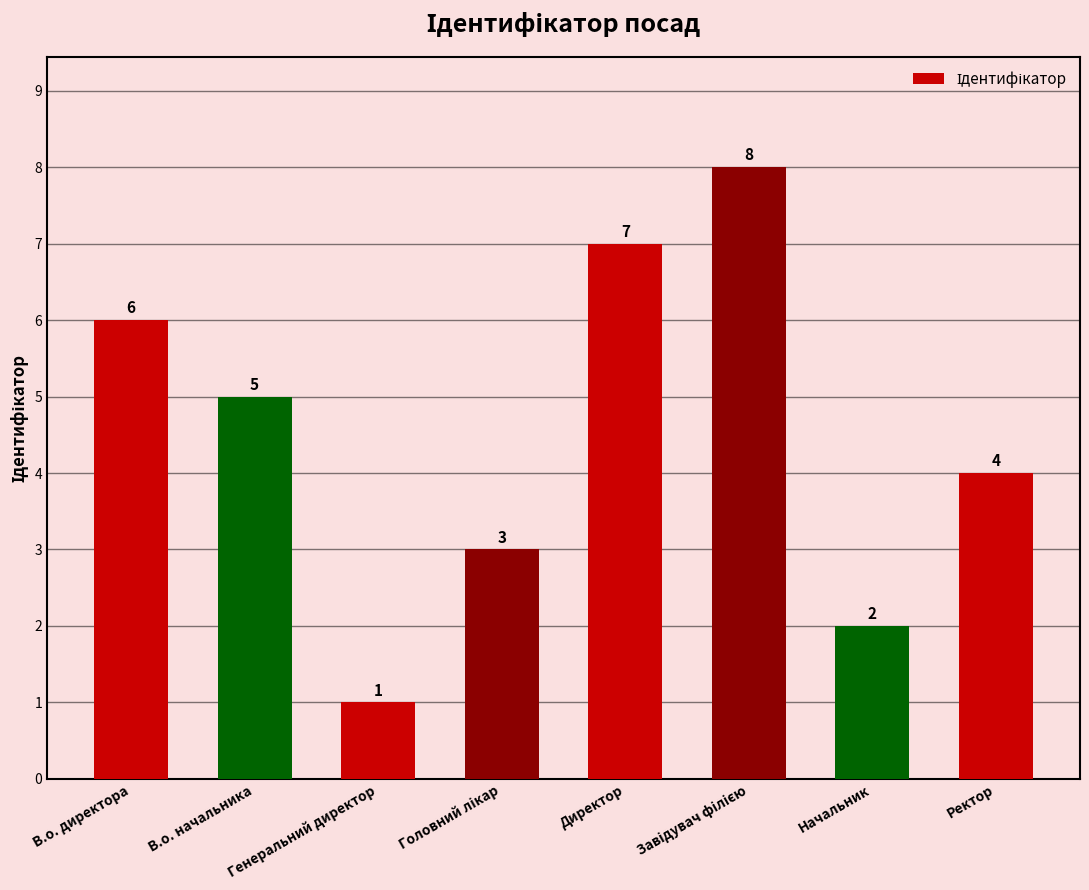

Which label corresponds to the smallest value in the chart?

Генеральний директор